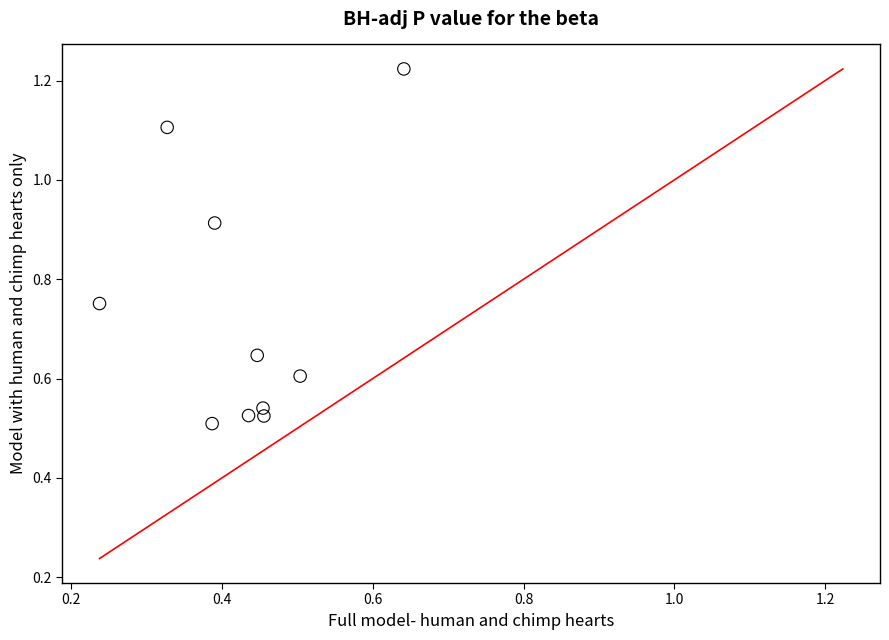

What is the average X value?

0.4